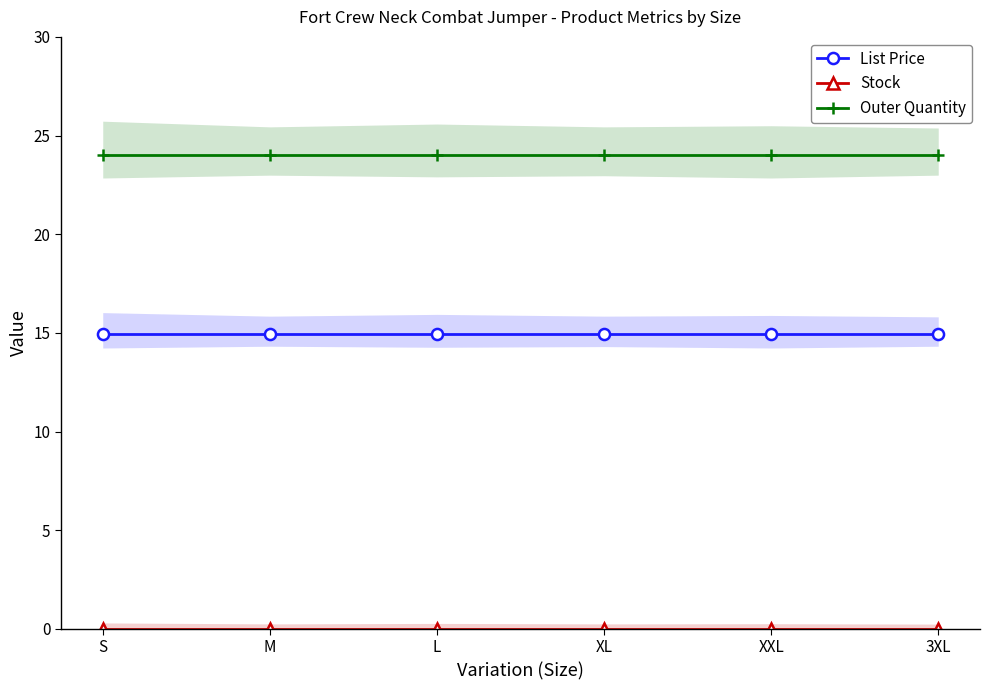

What is the value of the List Price point at the 2nd from the left?

14.9